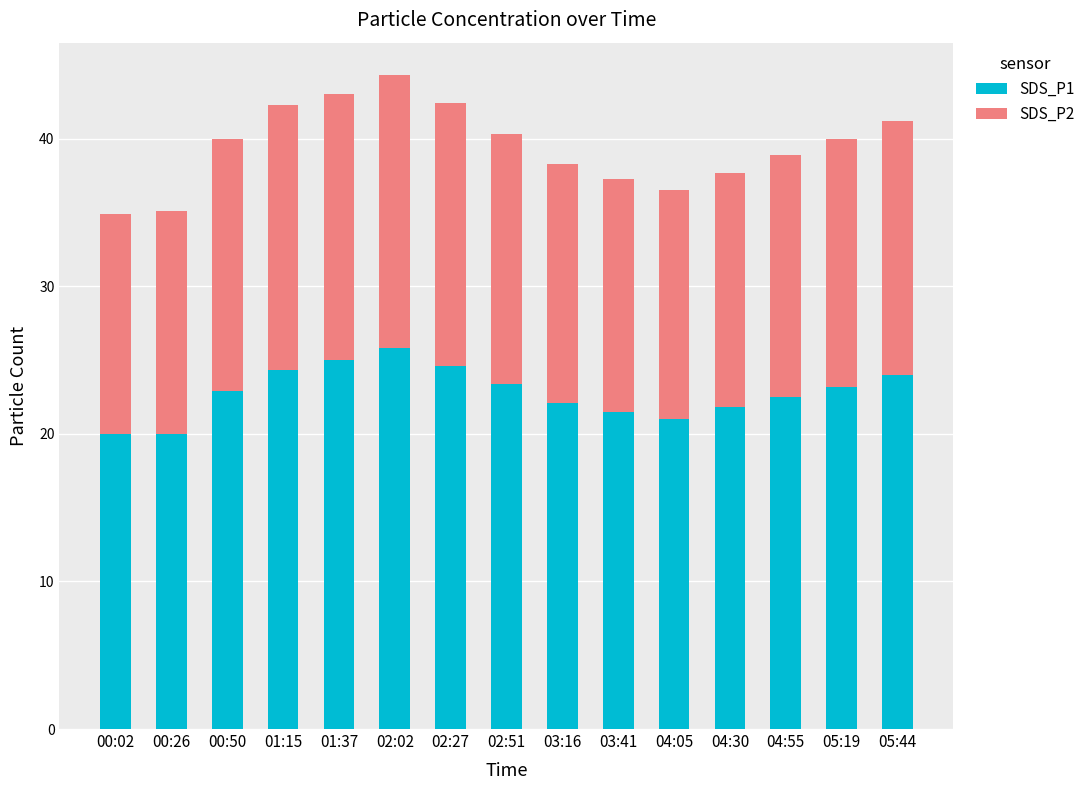

What are all the series names shown in the legend?

SDS_P1, SDS_P2